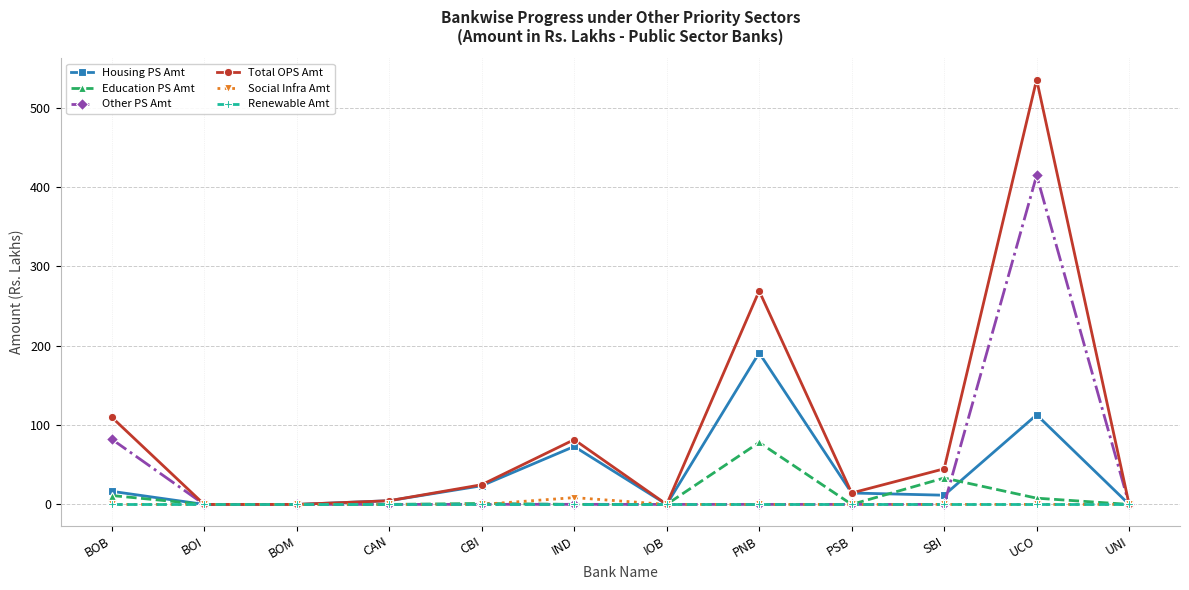

Which series changed the most between BOI and PNB?

Total OPS Amt